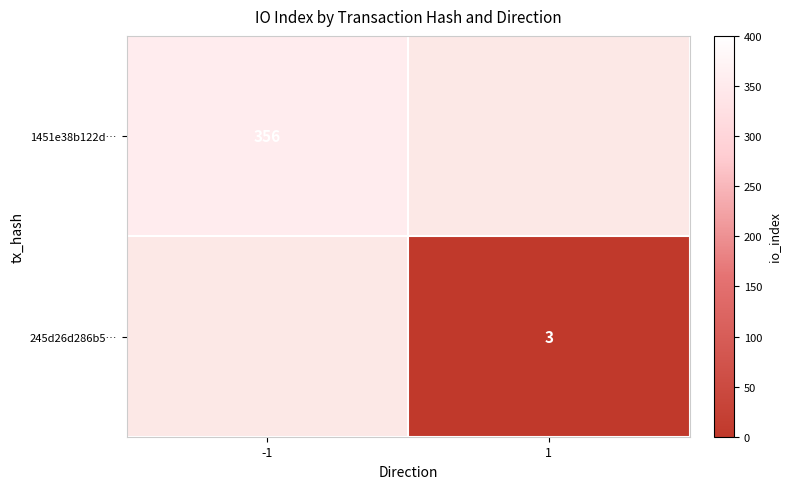

Which has a higher value, 1 or -1?

-1